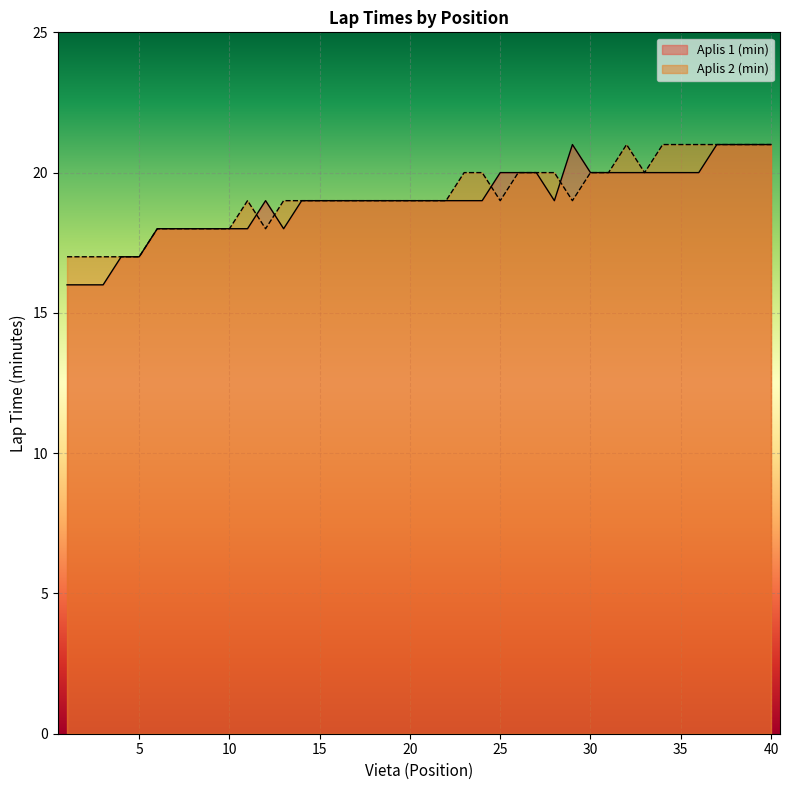

At which category is the sum across all series the highest?

37